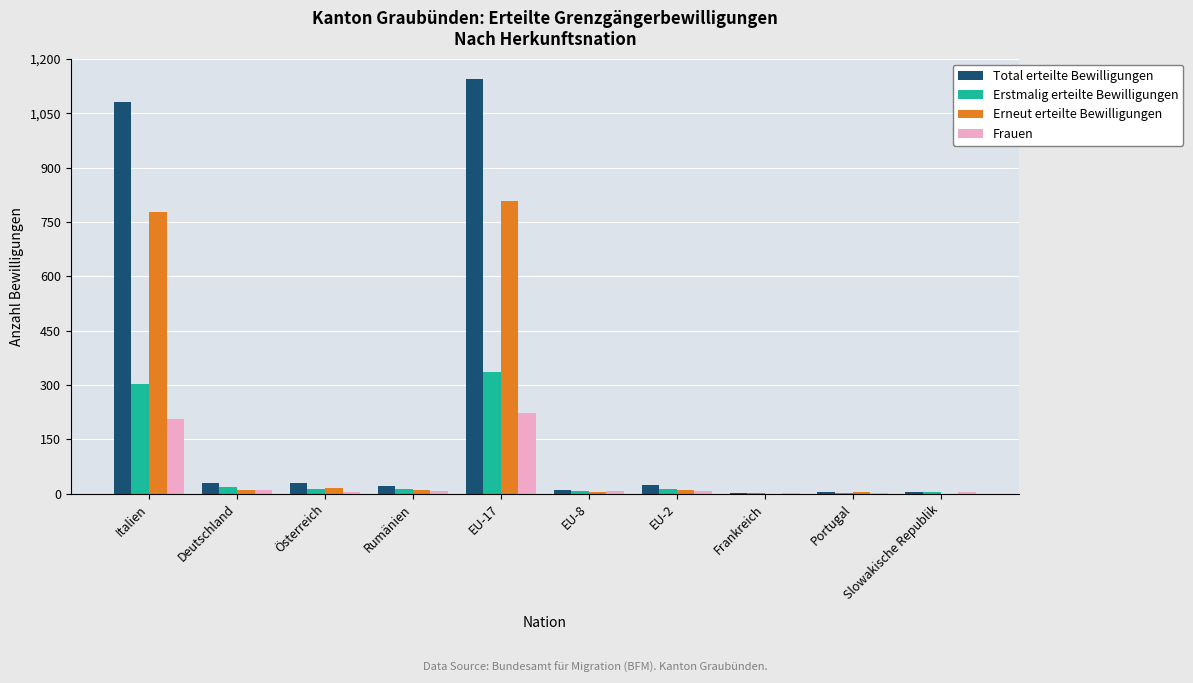

What is the sum of all Frauen values?

469